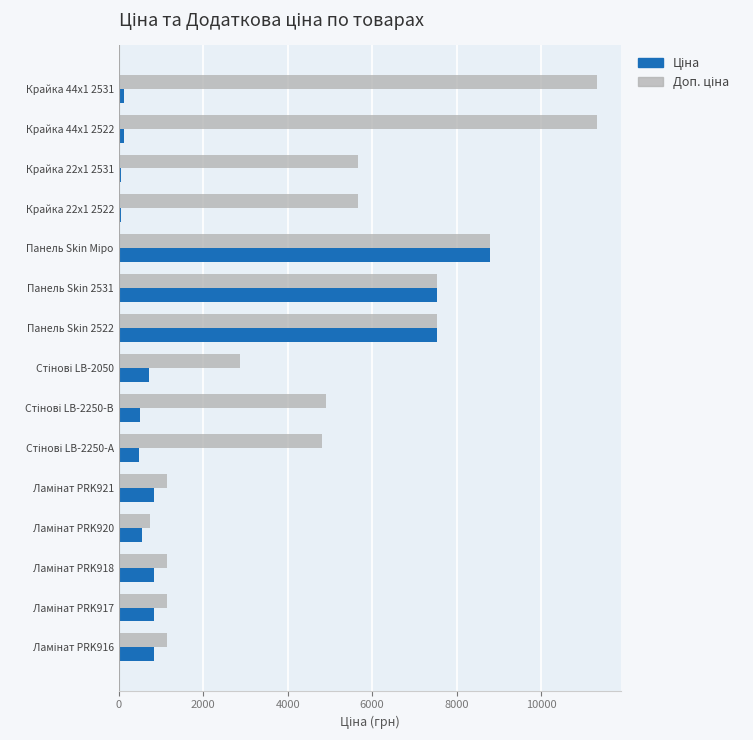

At how many categories does at least one series exceed 3002?

9